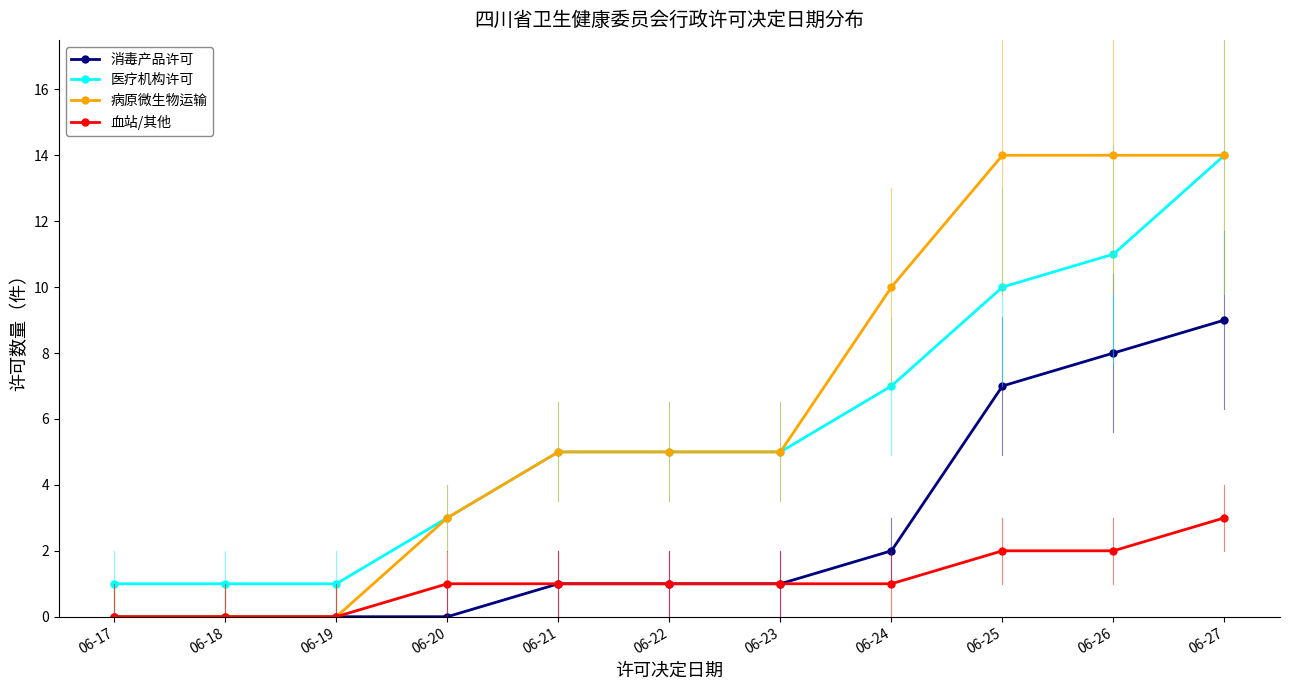

Is it true that 消毒产品许可 equals 1 at 06-24?

False